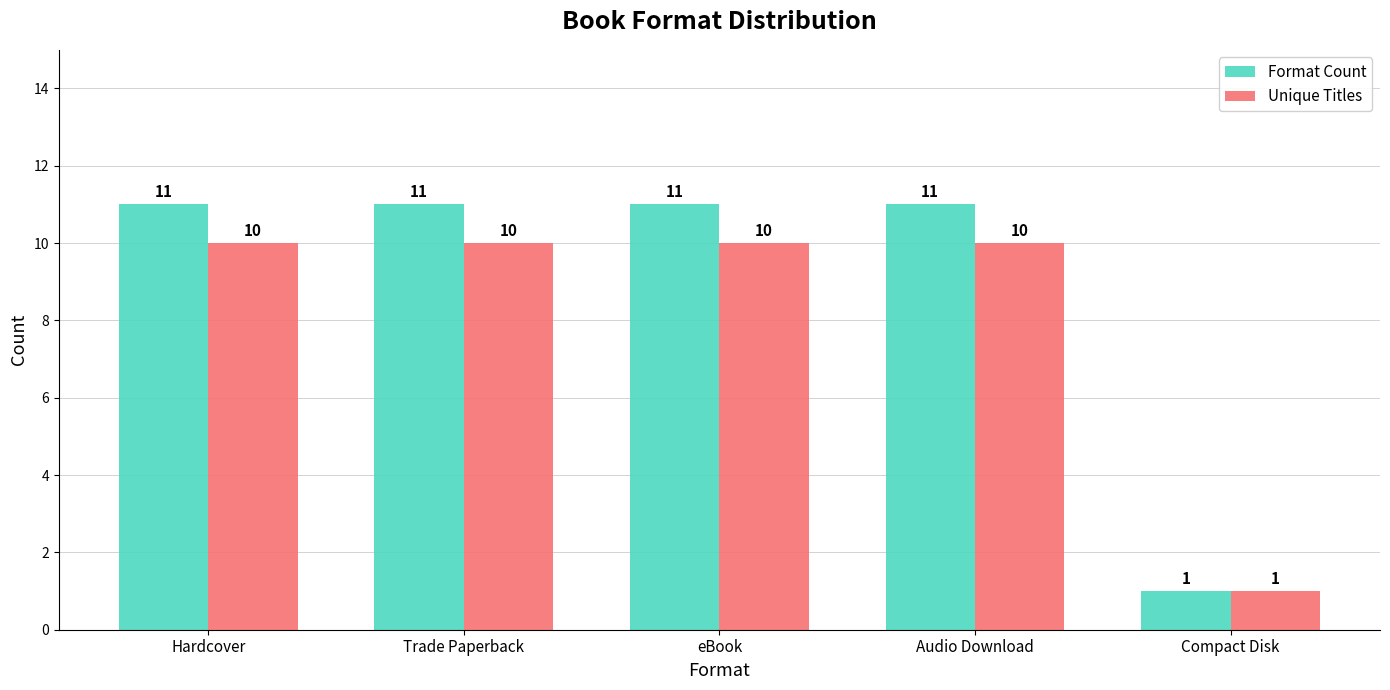

What is the value of the Format Count bar at the 2nd from the left?

11